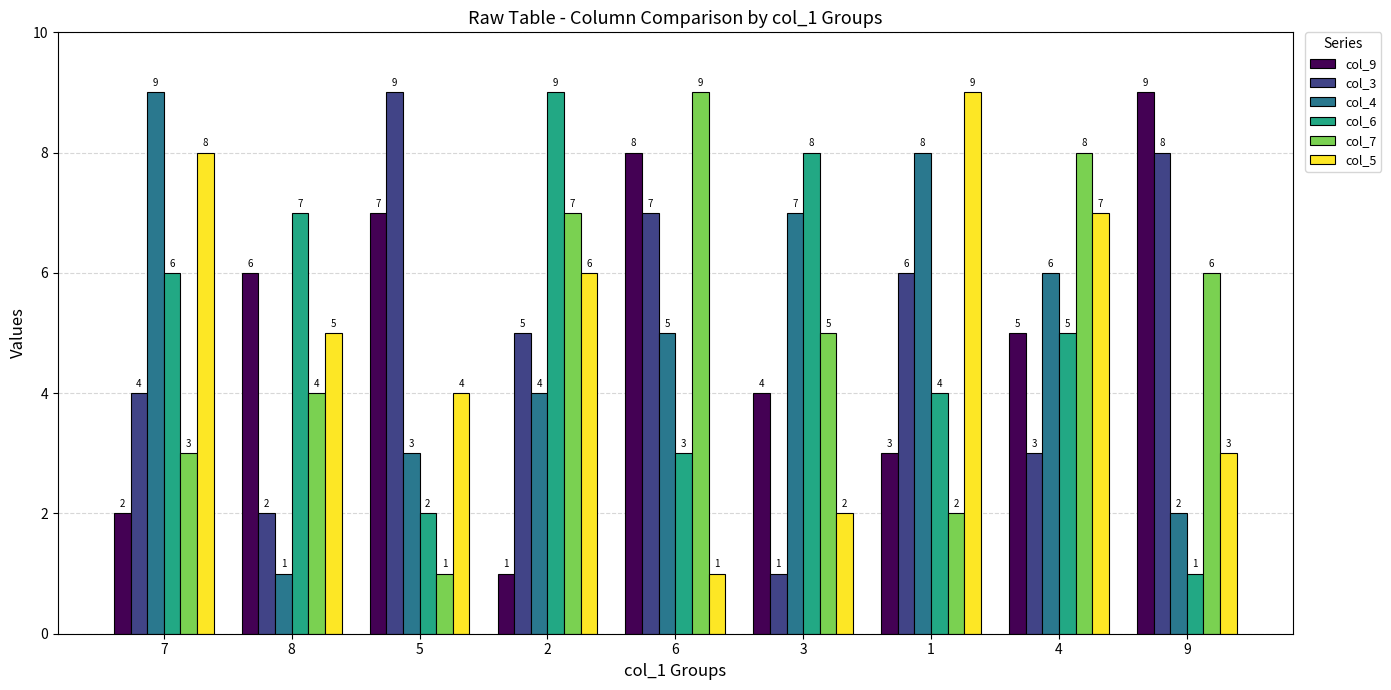

What is the difference between the highest and lowest values at 1?

7